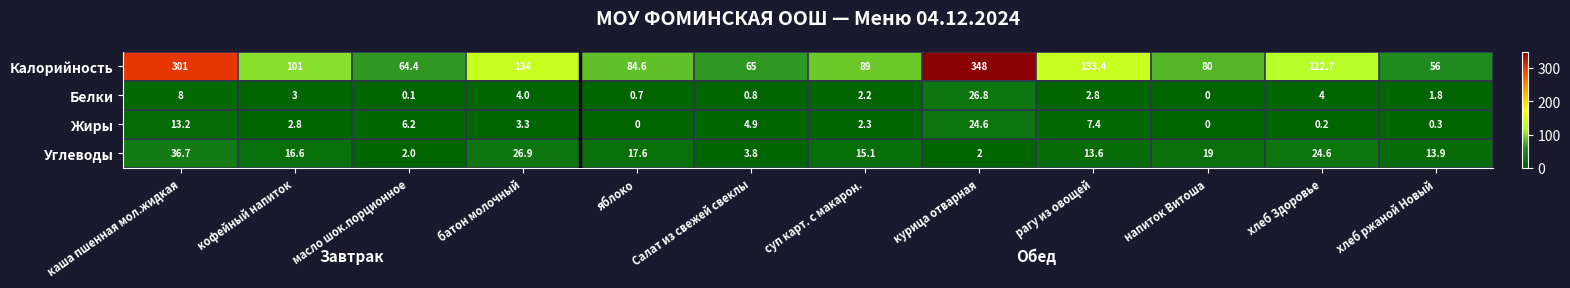

Which category has the highest value across all series?

курица отварная